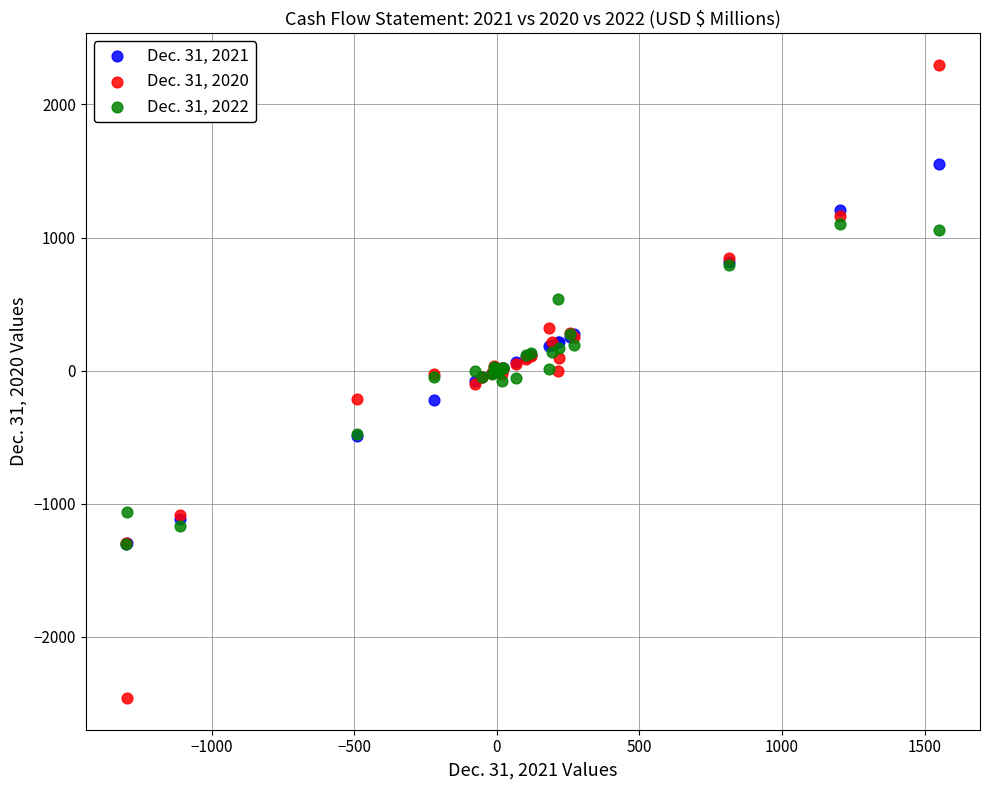

Which series contains the lowest Y value?

Dec. 31, 2020